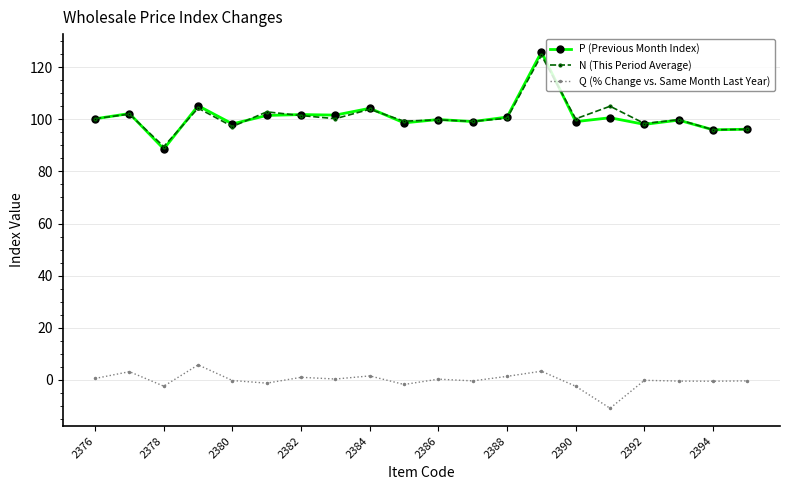

True or false: P (Previous Month Index) has more than 1 interior local peaks.

True